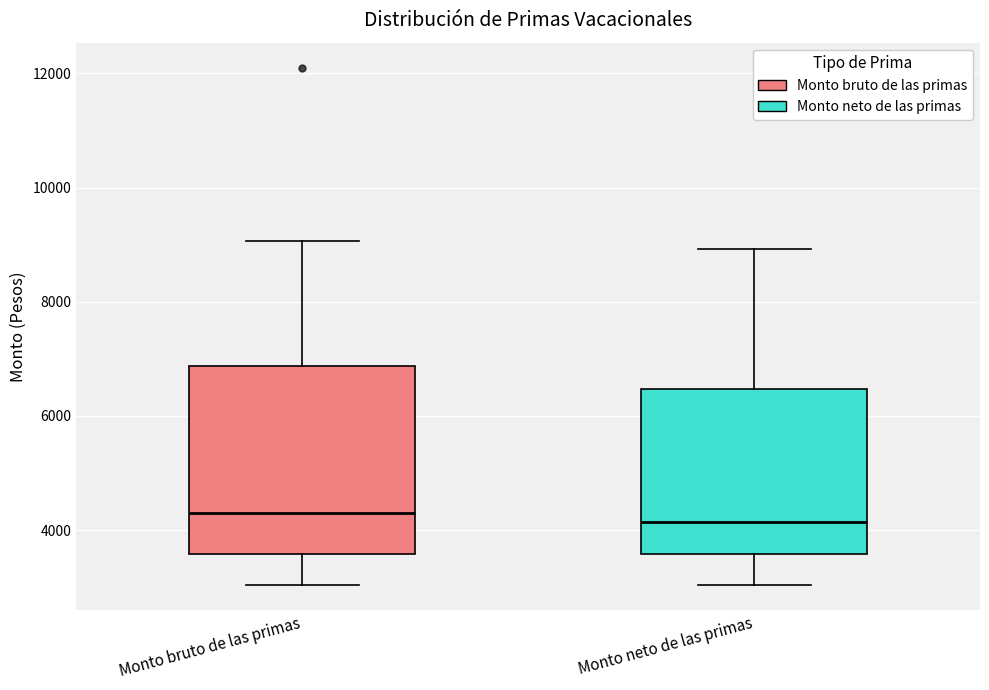

Comparing the boxes themselves (not the whiskers), which one is the tallest?

Monto bruto de las primas